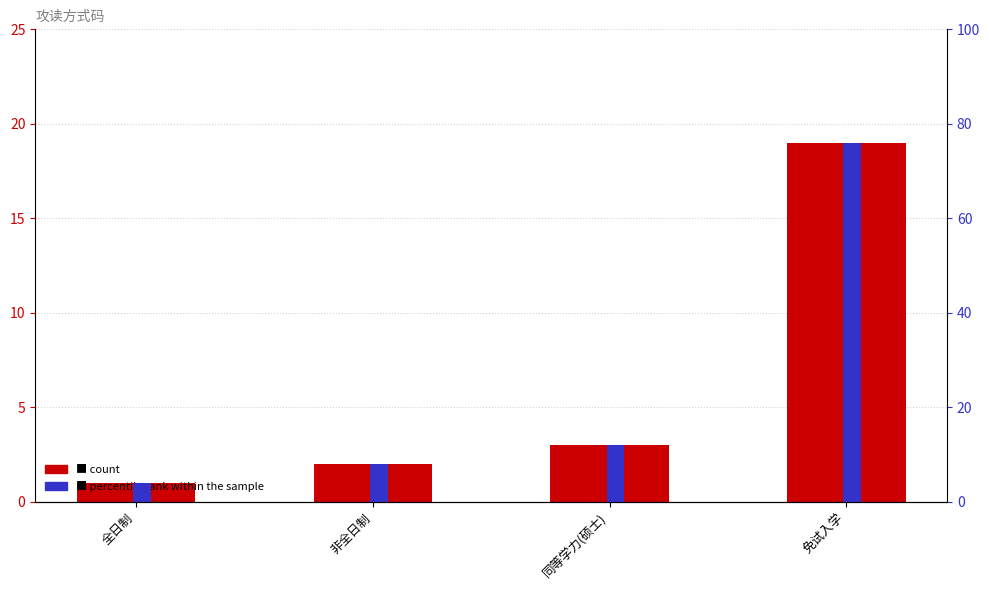

Is it true that 攻读方式码 equals 4 at 同等学力(硕士)?

False